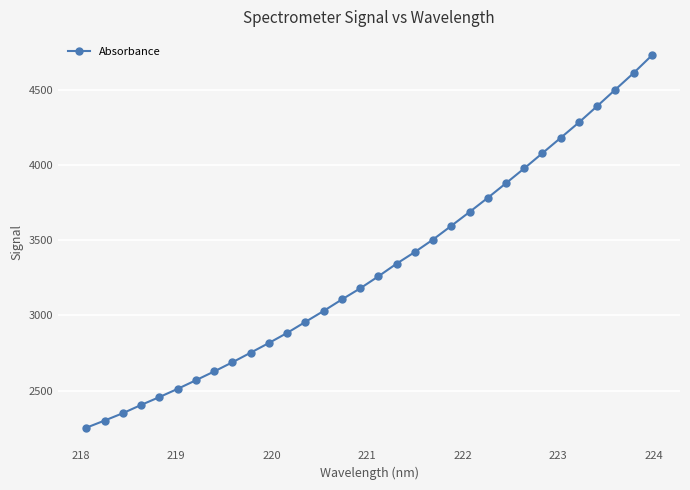

How many lines are shown in the chart?

1